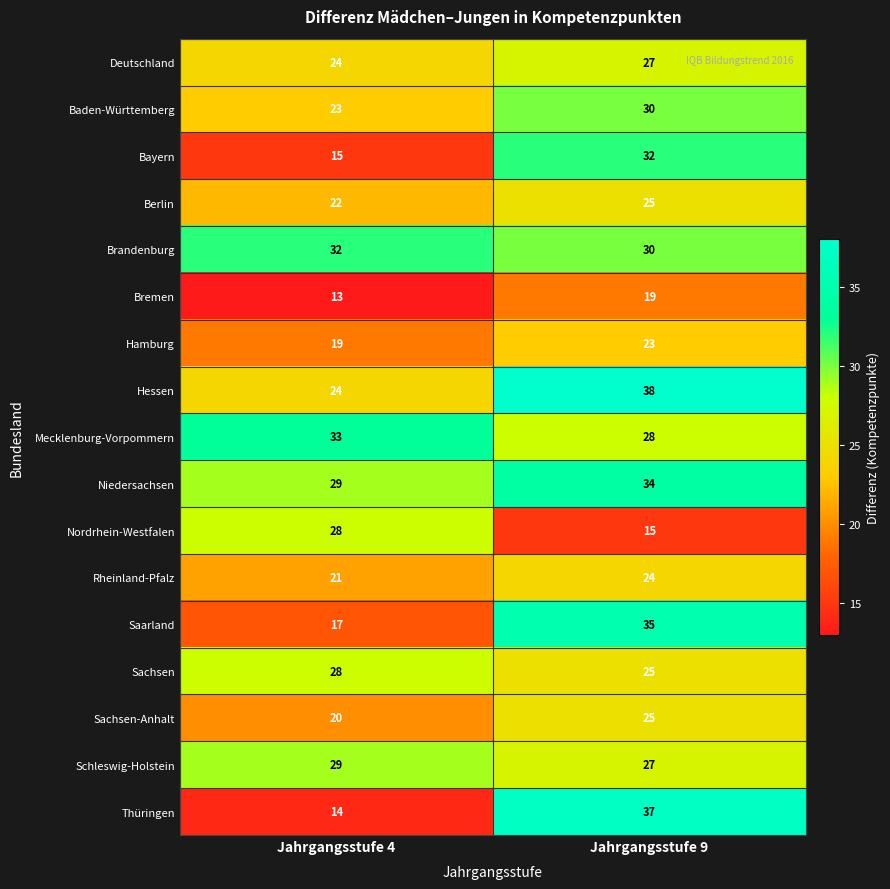

What is the spread (max minus min) of values at Jahrgangsstufe 9?

23